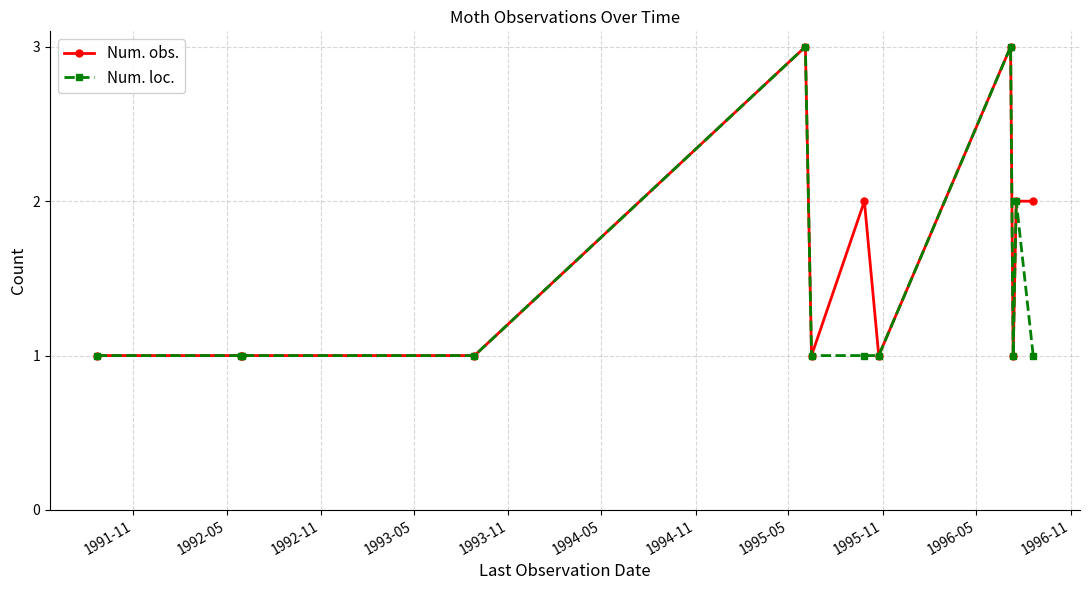

Does the chart have visible grid lines?

Yes